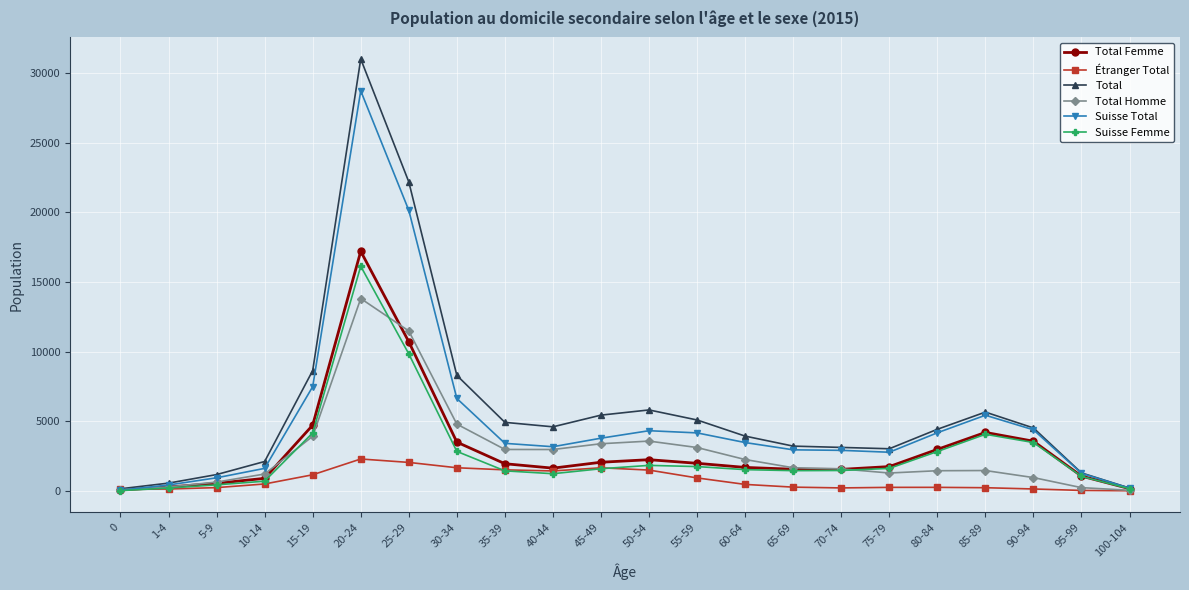

True or false: Total has more than 2 interior local peaks.

True